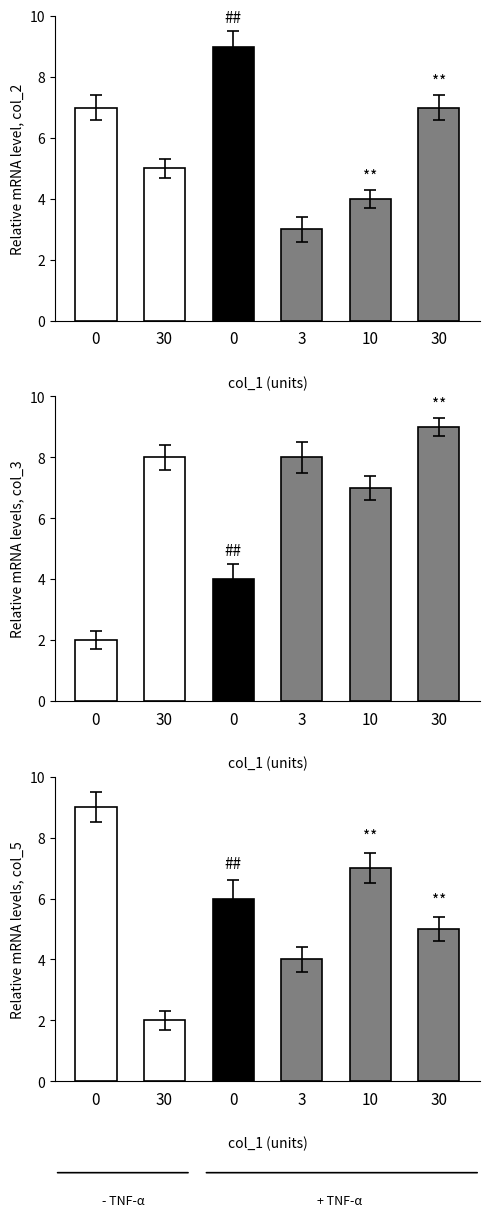

How many values are below 6?

3